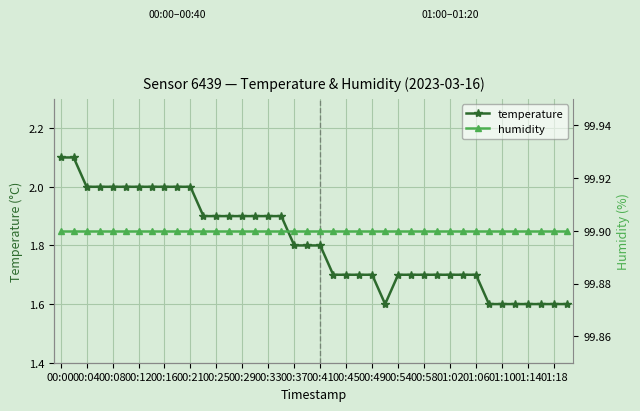

Count the number of categories in the chart.

40